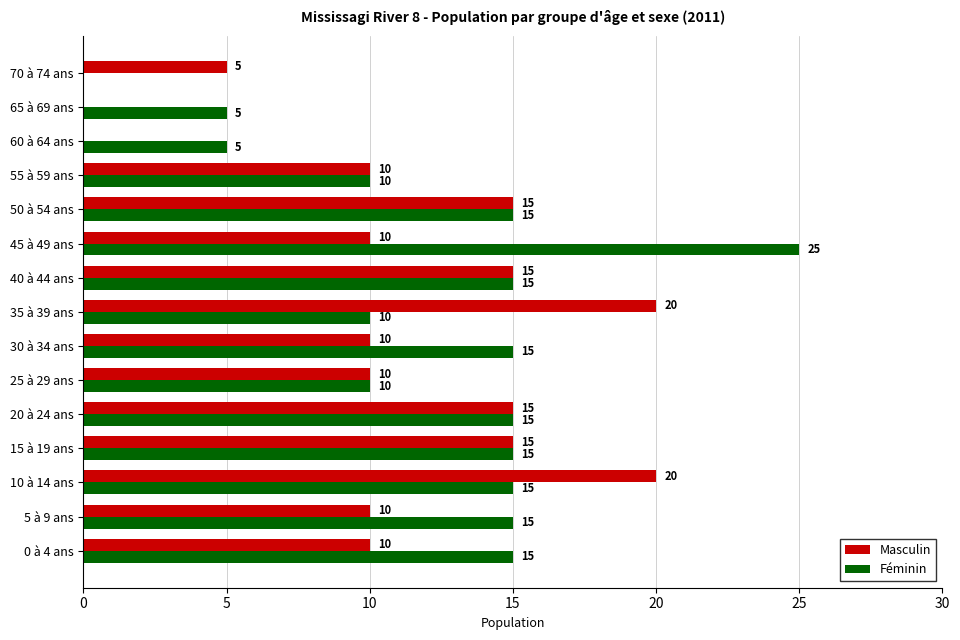

Is it true that Féminin equals 25 at 45 à 49 ans?

True